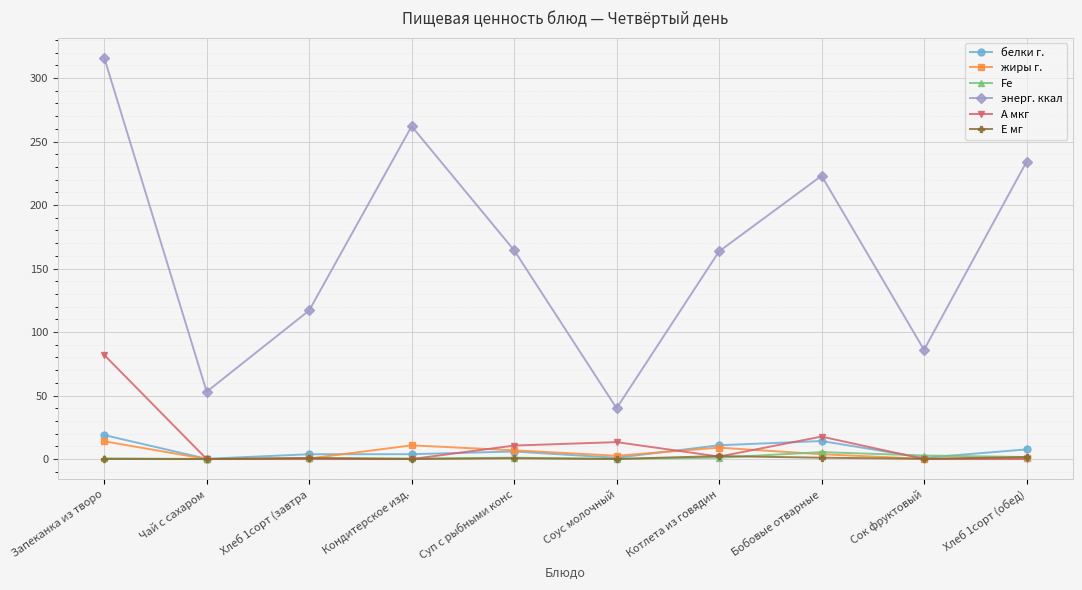

What is the highest value of the Е мг series?

2.3